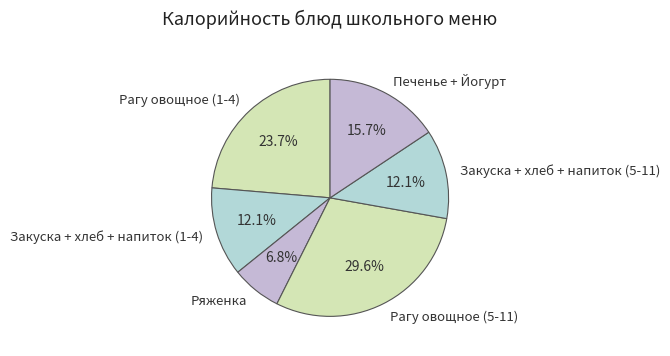

Combined, do Ряженка and Рагу овощное (1-4) account for over 50%?

No